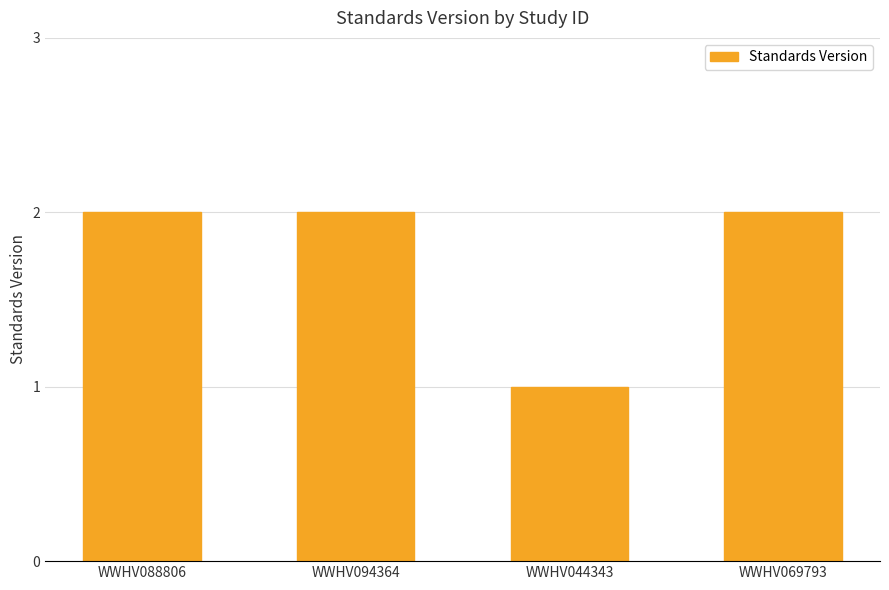

What is the sum of all values?

7